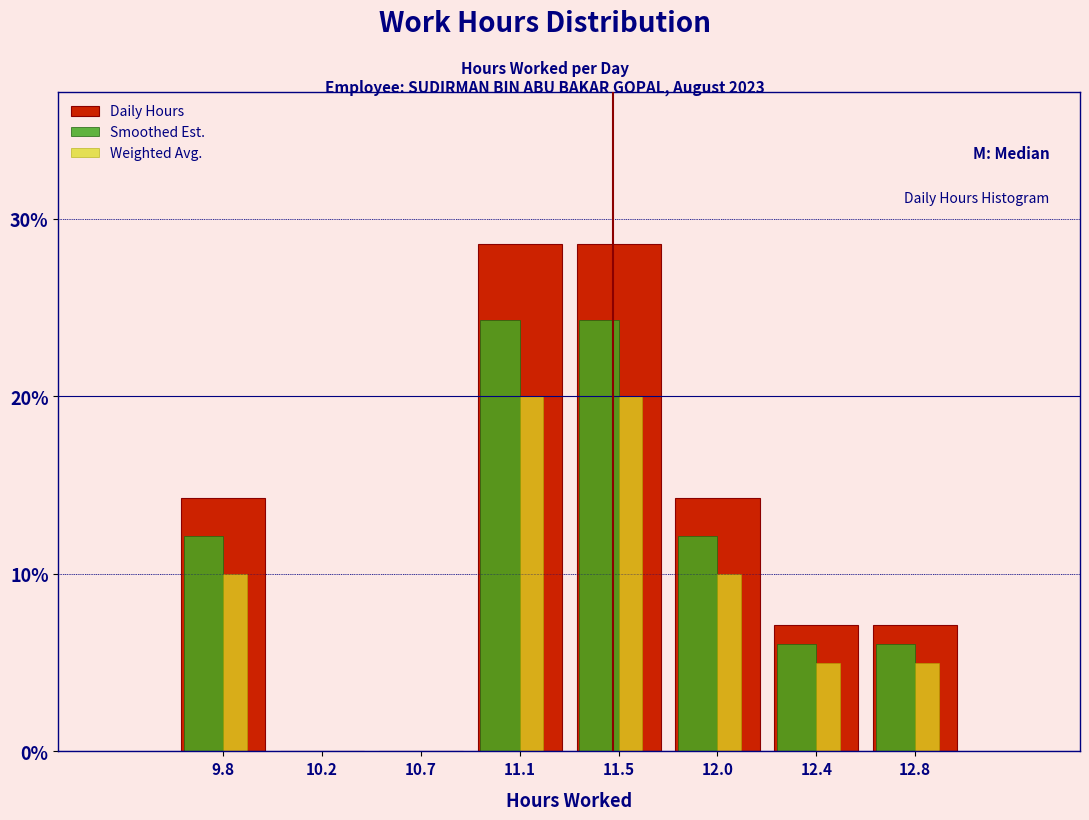

Are the bars grouped side by side (vs. stacked)?

Yes